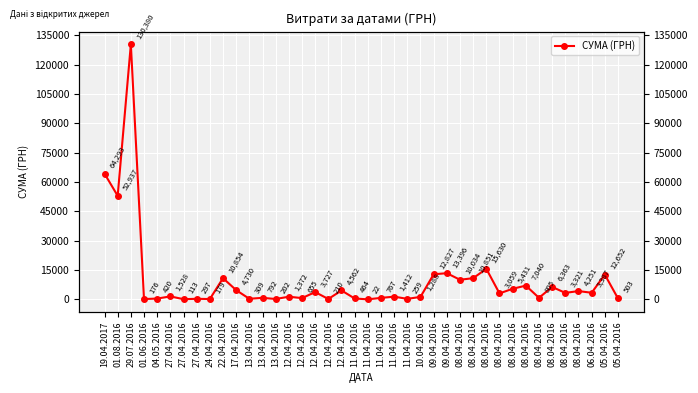

Count the number of values greater than 3059.

20